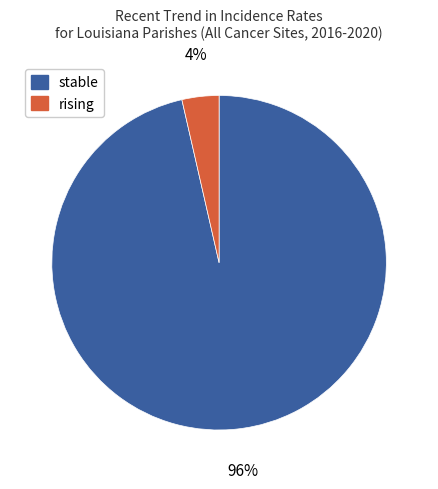

To the nearest percent, what percentage of the pie is stable?

96%